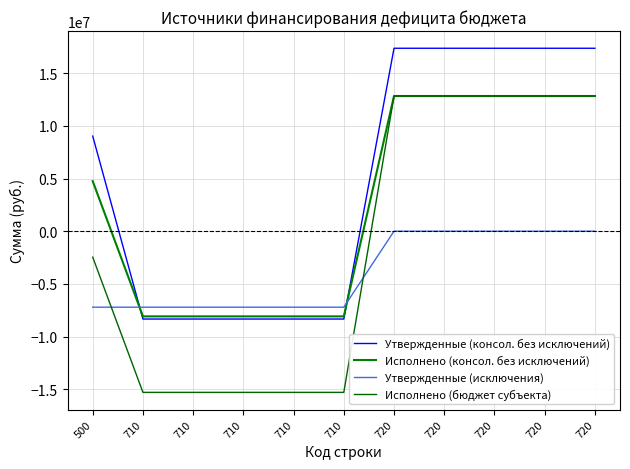

What is the minimum value shown in the chart?

-15300612.9